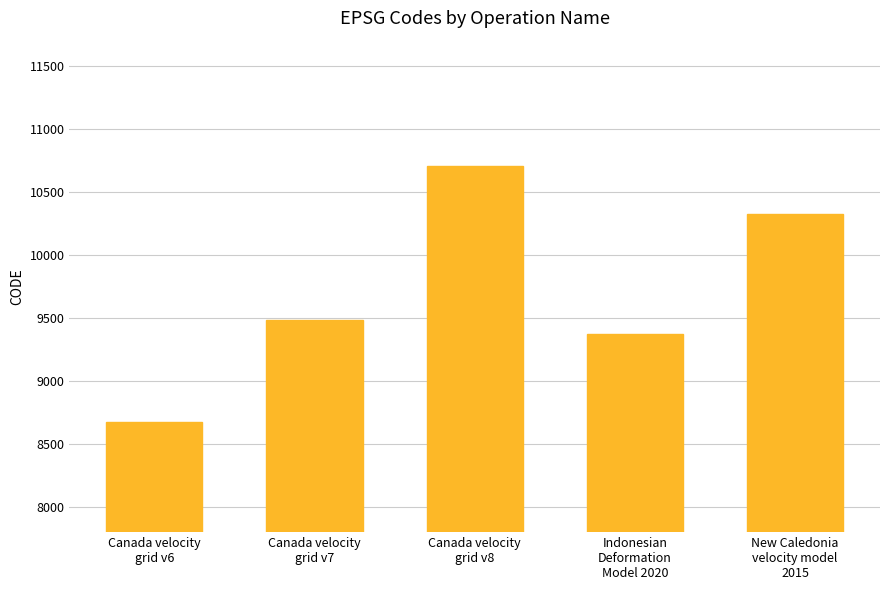

List the labels in order of value, smallest first.

Canada velocity
grid v6, Indonesian
Deformation
Model 2020, Canada velocity
grid v7, New Caledonia
velocity model
2015, Canada velocity
grid v8